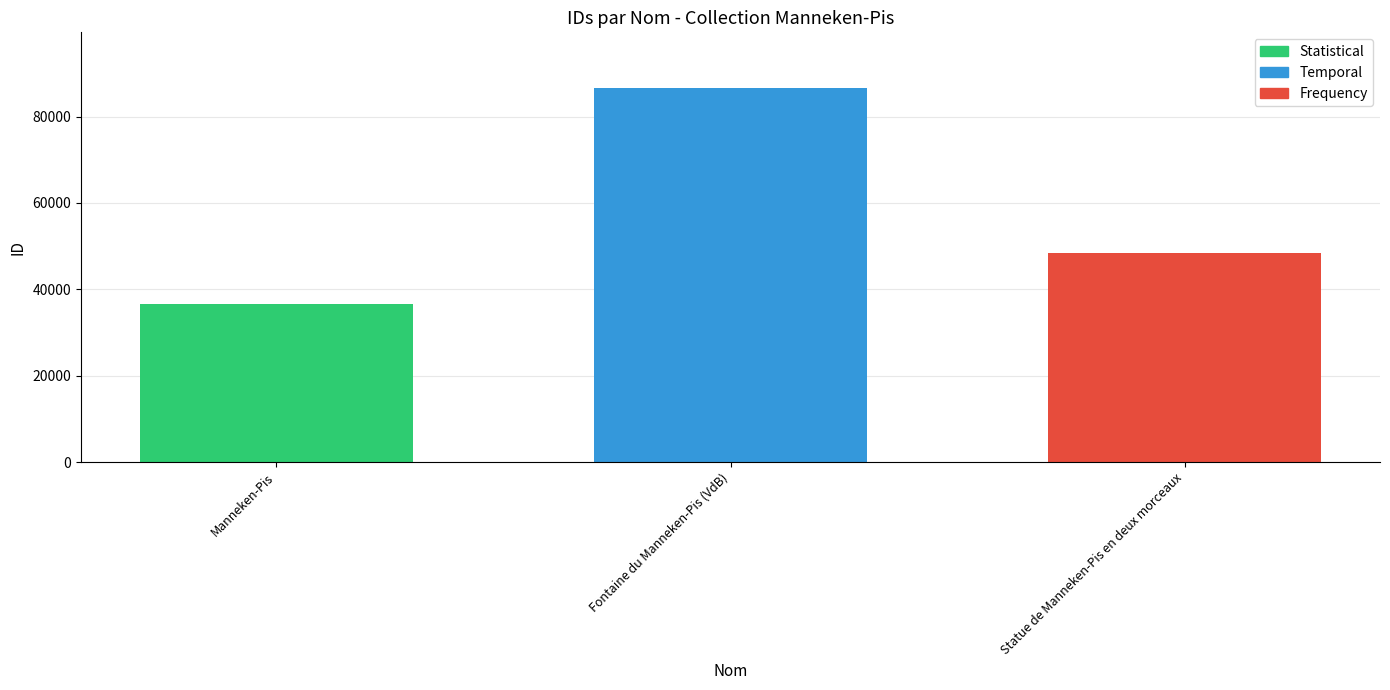

Which label corresponds to the smallest value in the chart?

Manneken-Pis